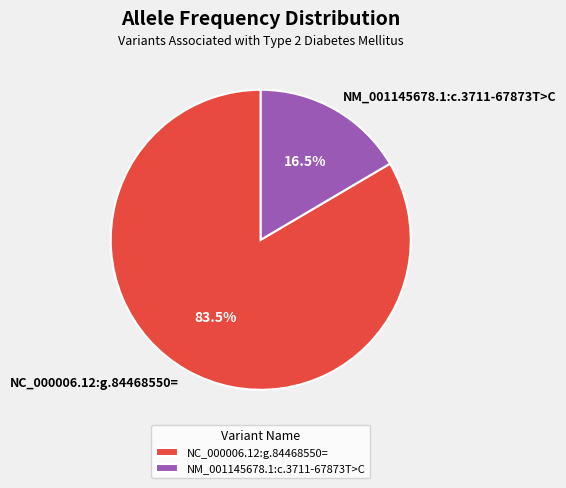

Rank the categories by value from lowest to highest.

NM_001145678.1:c.3711-67873T>C, NC_000006.12:g.84468550=